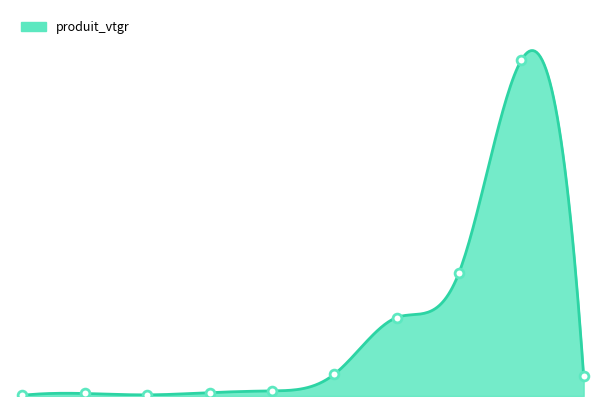

What is the change in value from 2 to 4?

+2.0